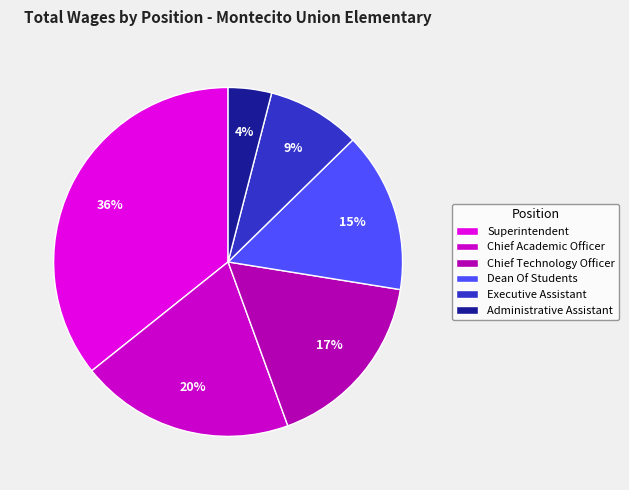

To the nearest percent, what is the difference between the Chief Academic Officer and Administrative Assistant slice percentages?

16%